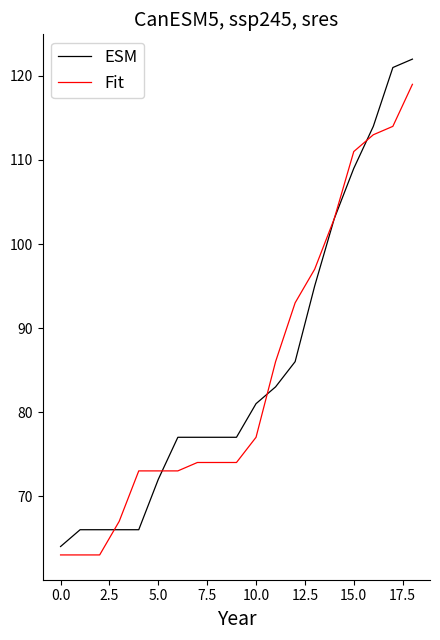

Which series has the widest spread of values?

ESM